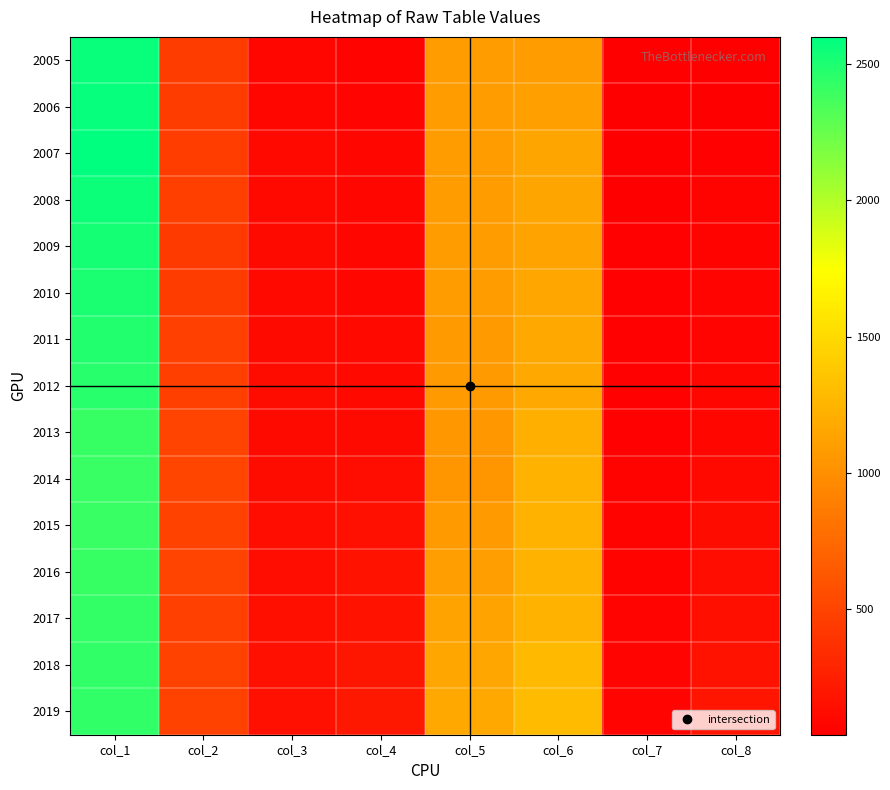

What is the total value across all series at col_6?

17840